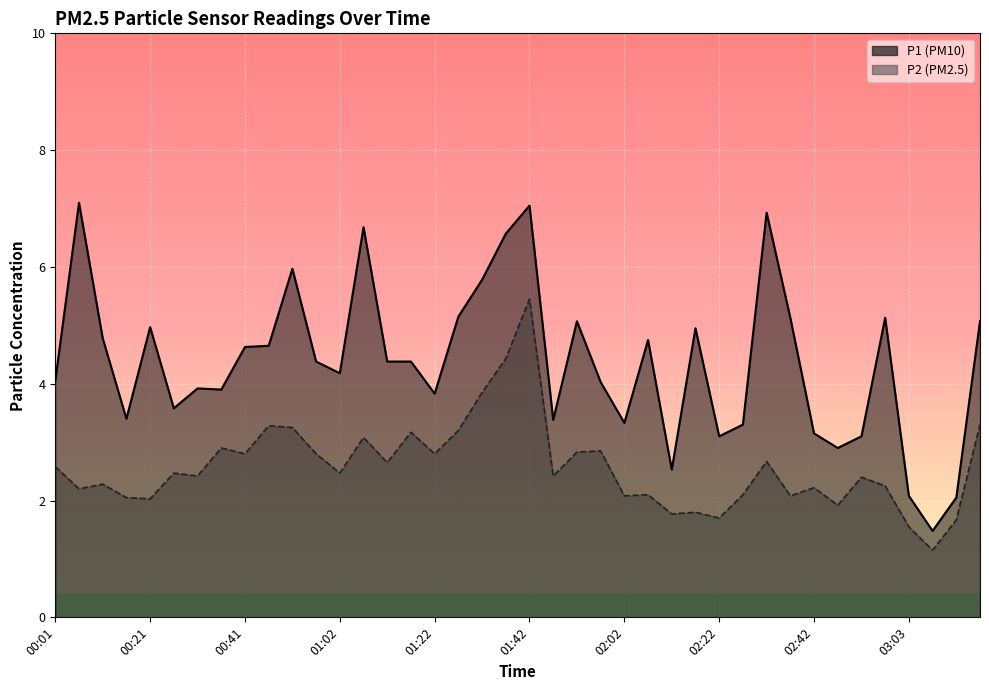

What are all the series names shown in the legend?

P1, P2